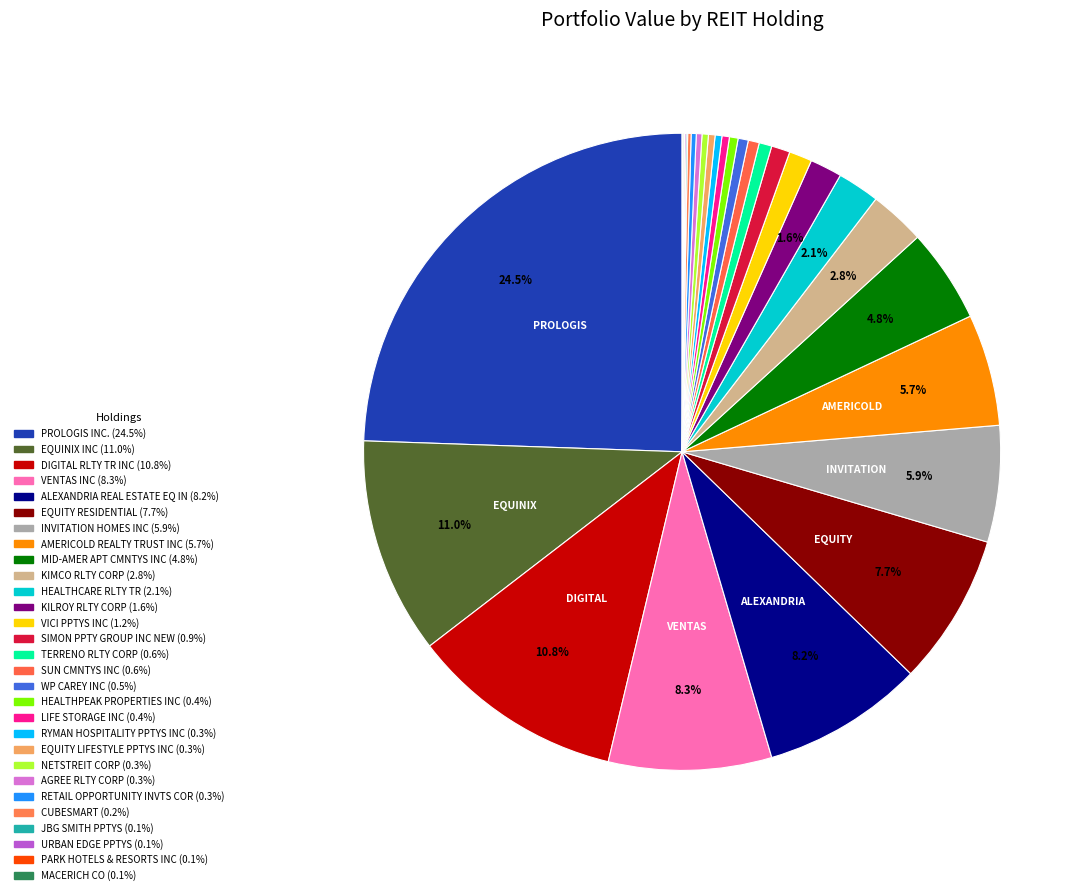

How many slices are in this pie chart?

29